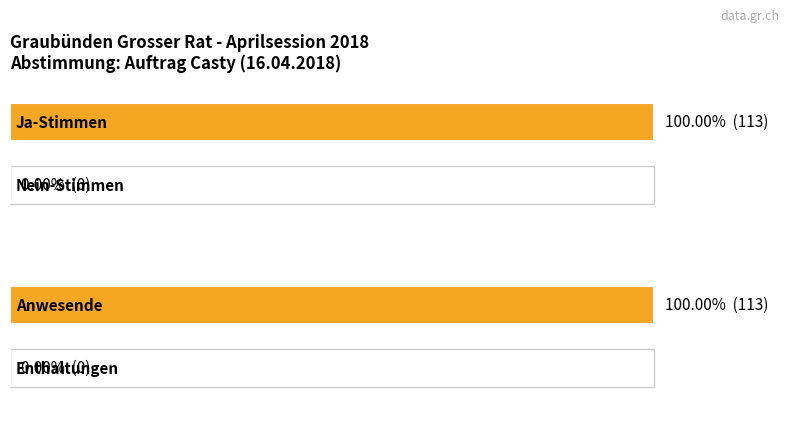

How many values in the JA series exceed 15?

1